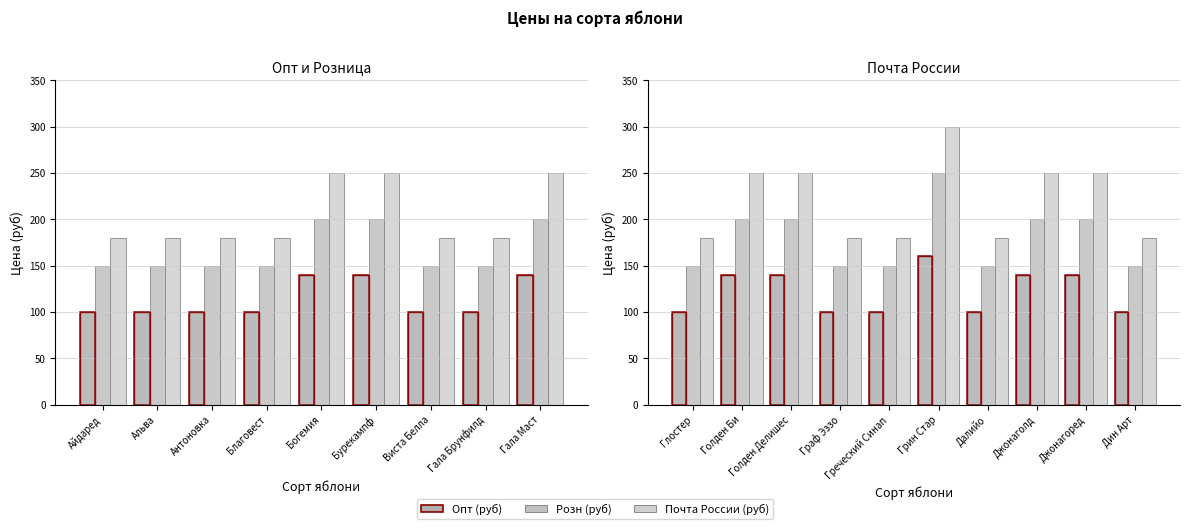

How many values in the Опт (руб) series are below 140?

5